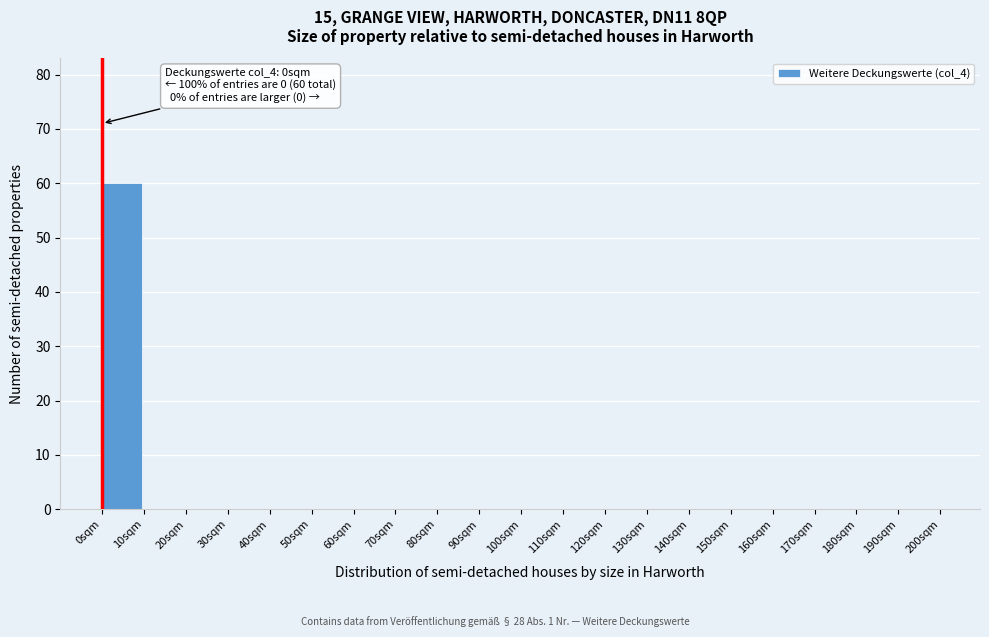

Reading right to left, extract all data points from this chart.

190sqm=0	180sqm=0	170sqm=0	160sqm=0	150sqm=0	140sqm=0	130sqm=0	120sqm=0	110sqm=0	100sqm=0	90sqm=0	80sqm=0	70sqm=0	60sqm=0	50sqm=0	40sqm=0	30sqm=0	20sqm=0	10sqm=0	0sqm=60